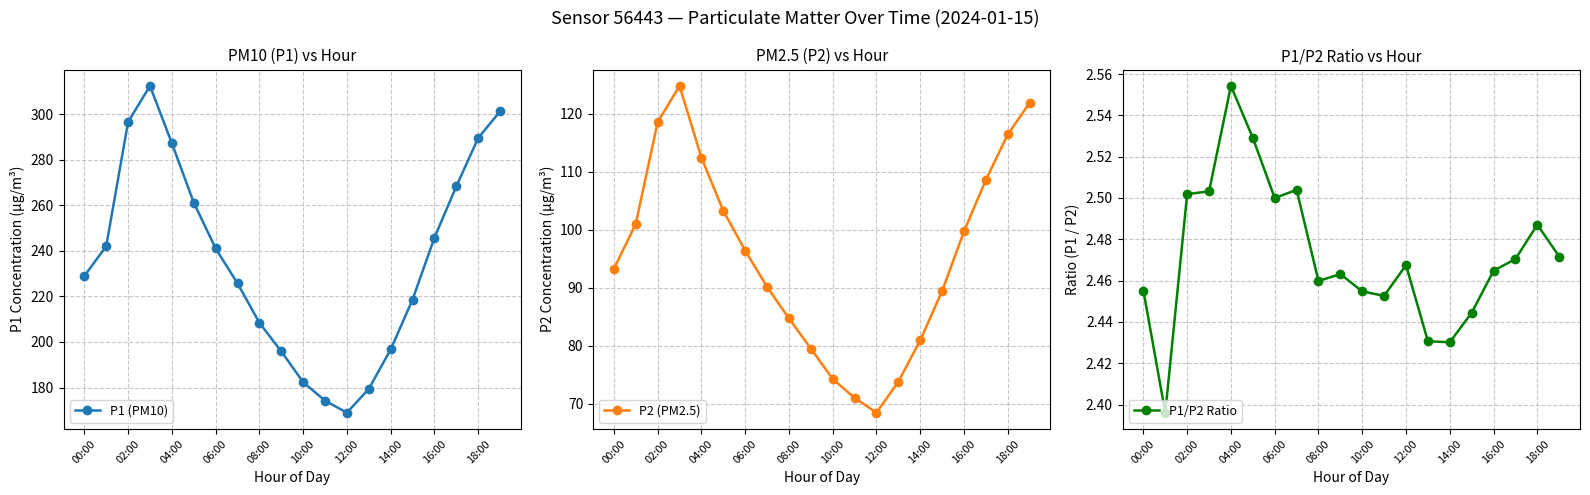

Rank the series by their maximum value, from lowest to highest.

P1/P2 Ratio, P2 (PM2.5), P1 (PM10)